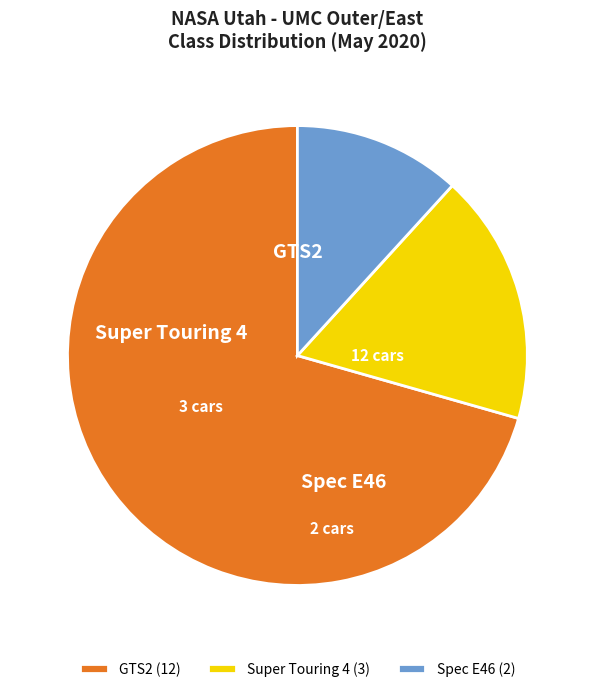

What is the change in value from Super Touring 4 to Spec E46?

-1